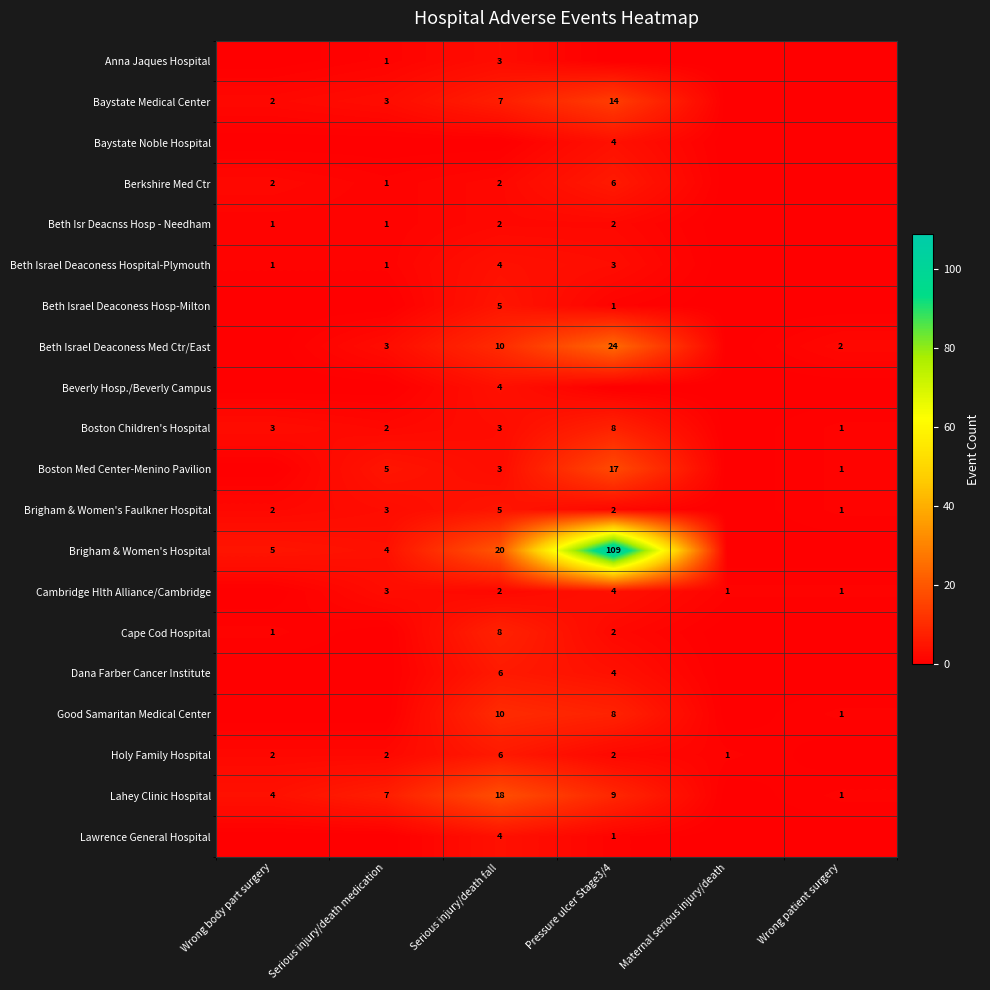

The Berkshire Med Ctr series shows 3 at Wrong body part surgery. True or false?

False